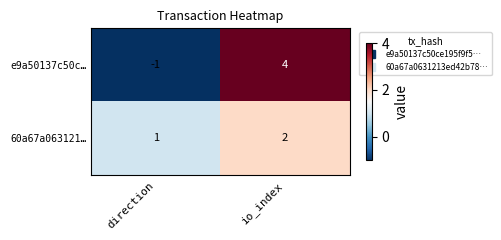

At which category is the sum across all series the highest?

io_index